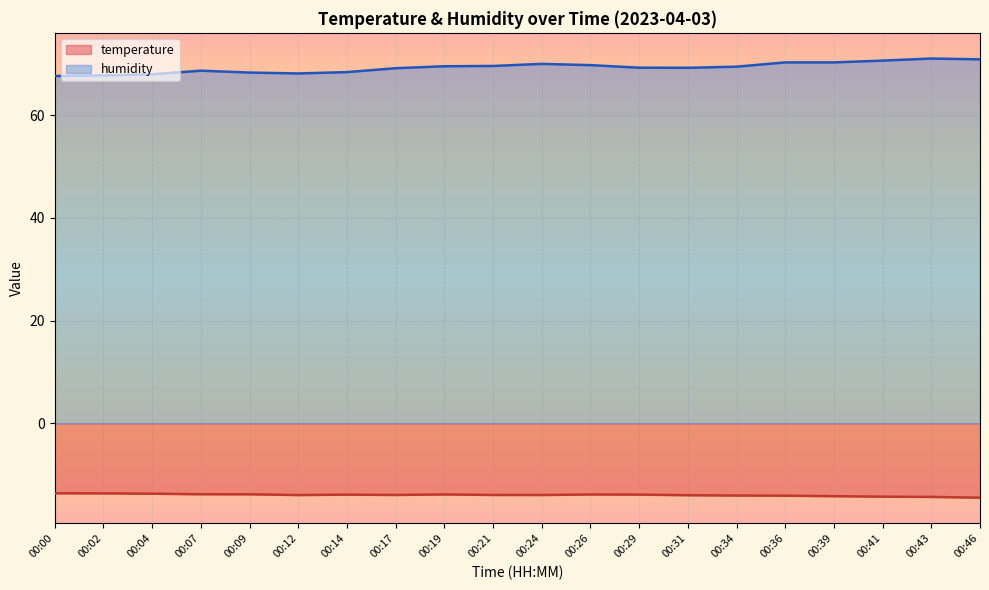

True or false: temperature and humidity intersect in this chart.

False